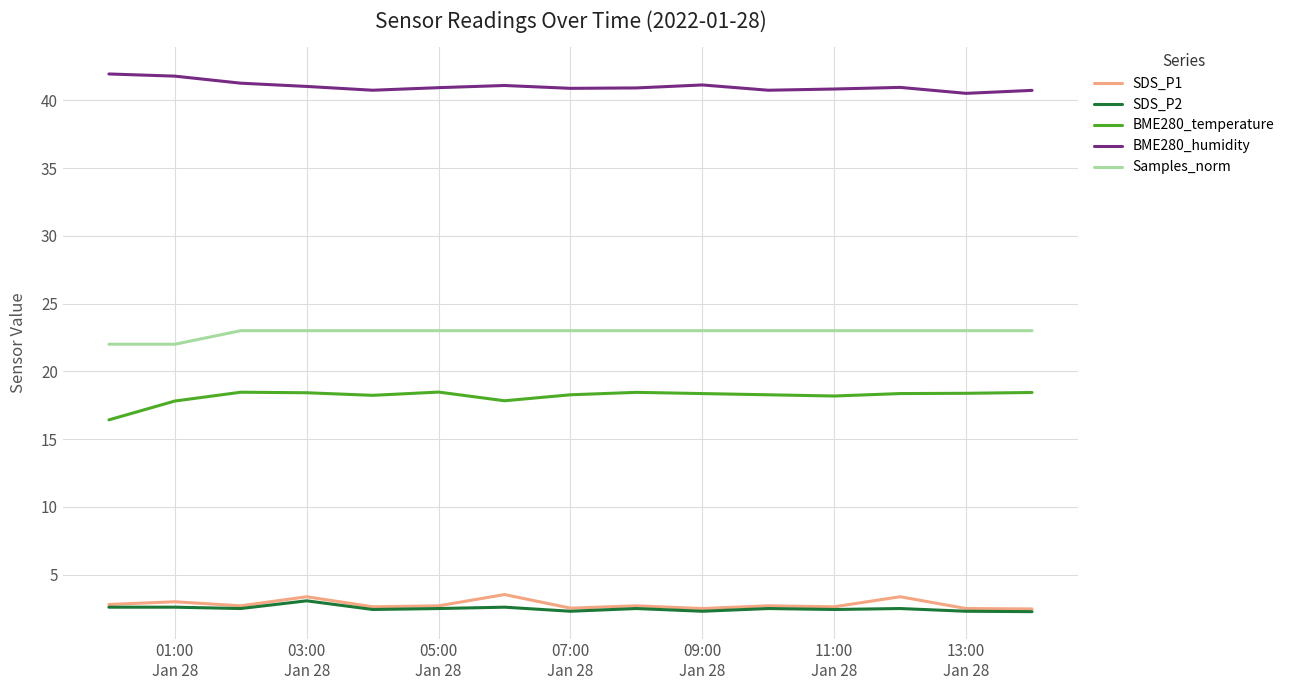

True or false: Samples_norm and BME280_temperature intersect in this chart.

False